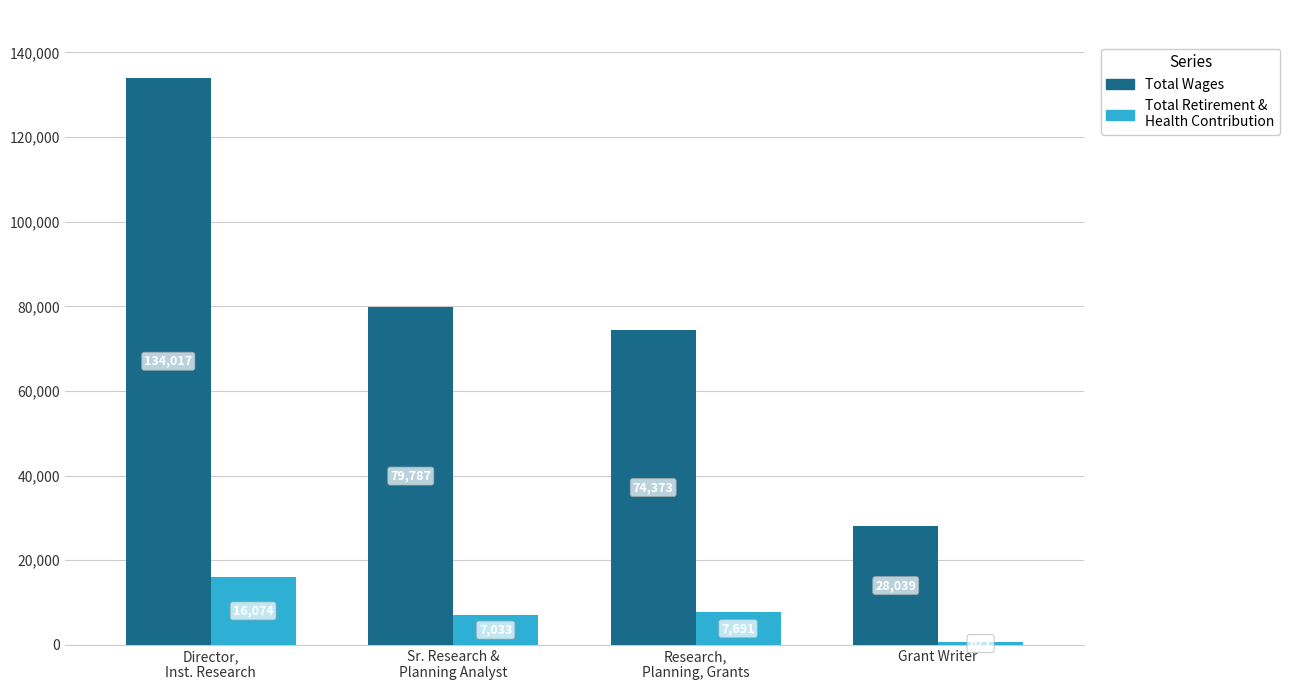

Where is Total Retirement & Health Contribution nearest to the value 8347?

Research,
Planning, Grants